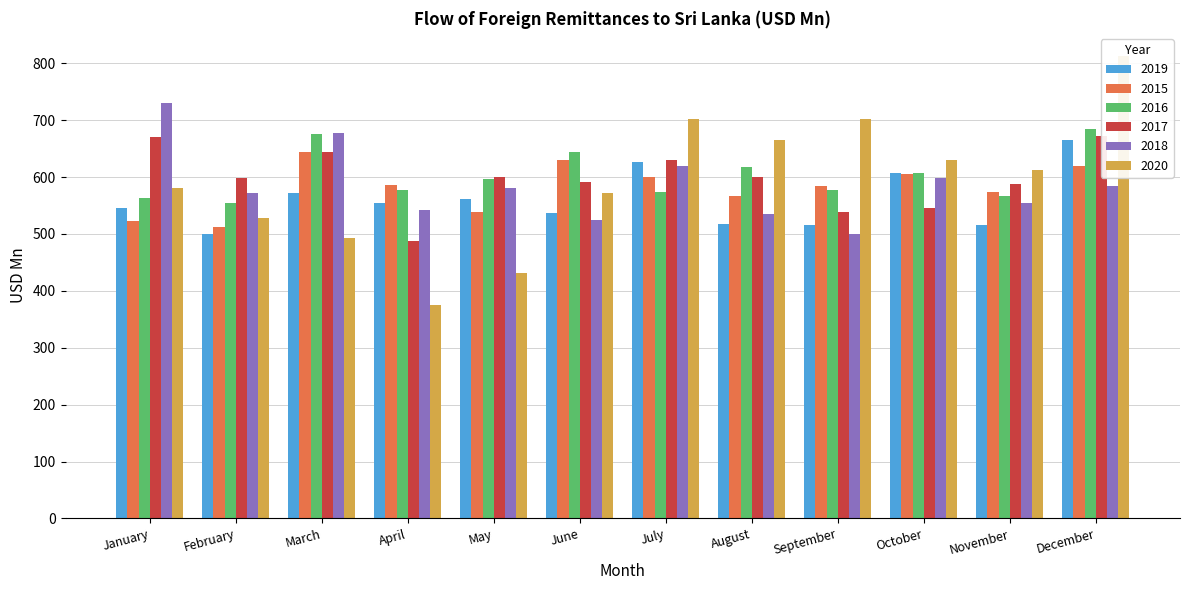

How many values in the 2015 series are below 585?

6